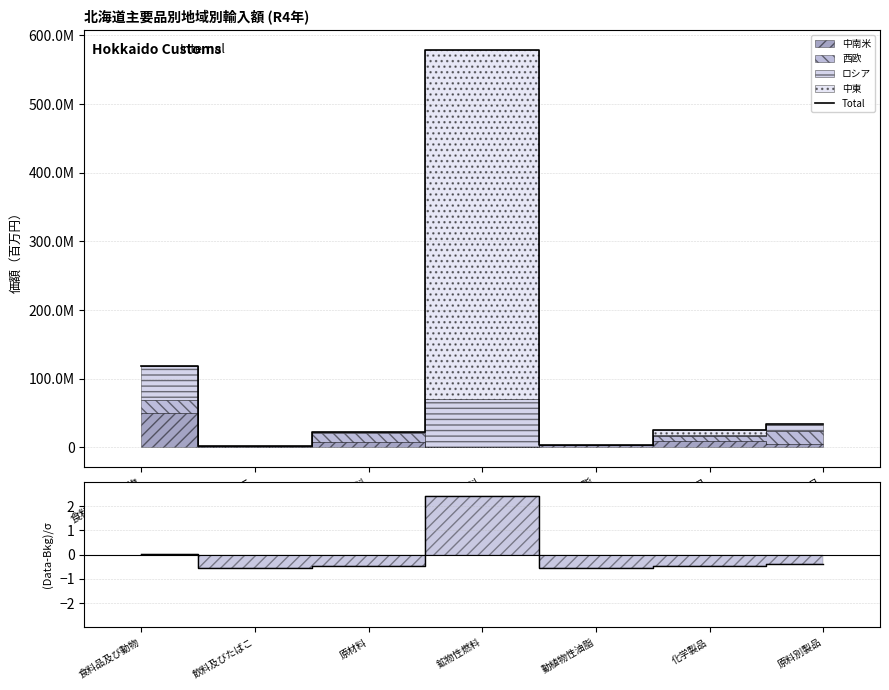

What is the label of the 1st point from the right?

原料別製品